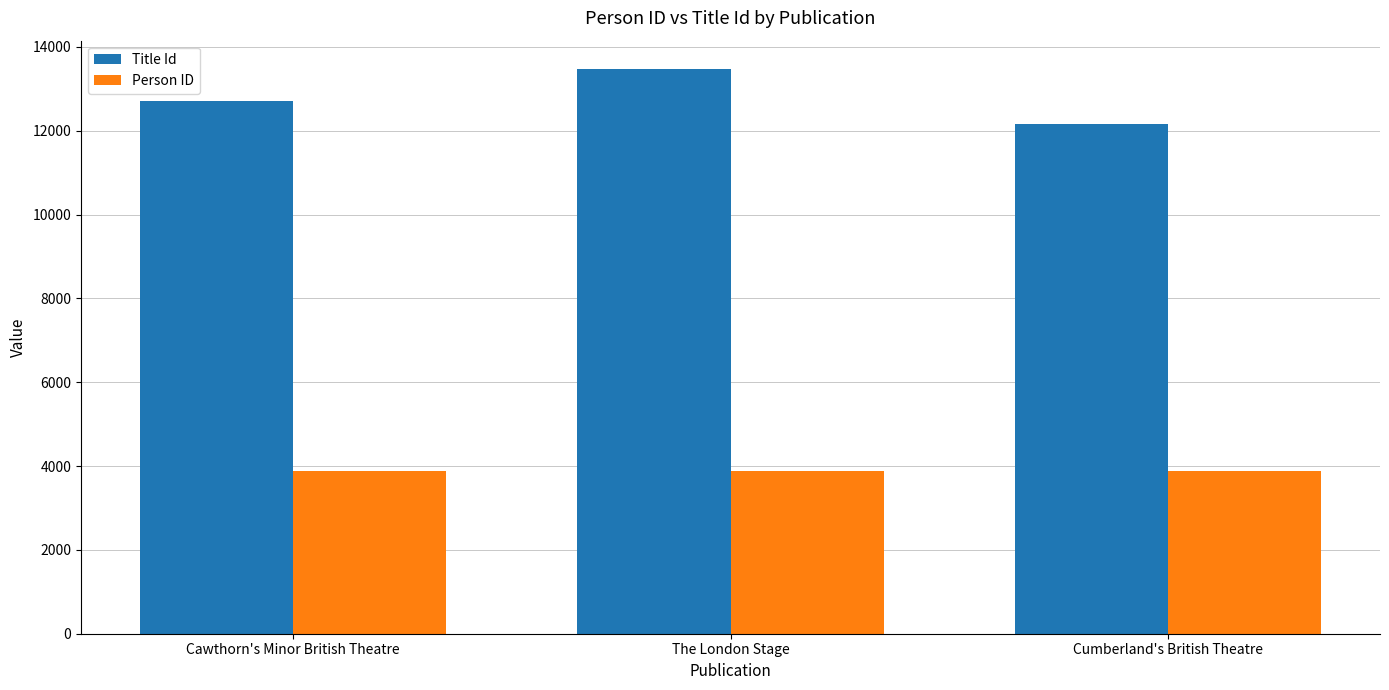

Read the Person ID value at Cumberland's British Theatre.

3883